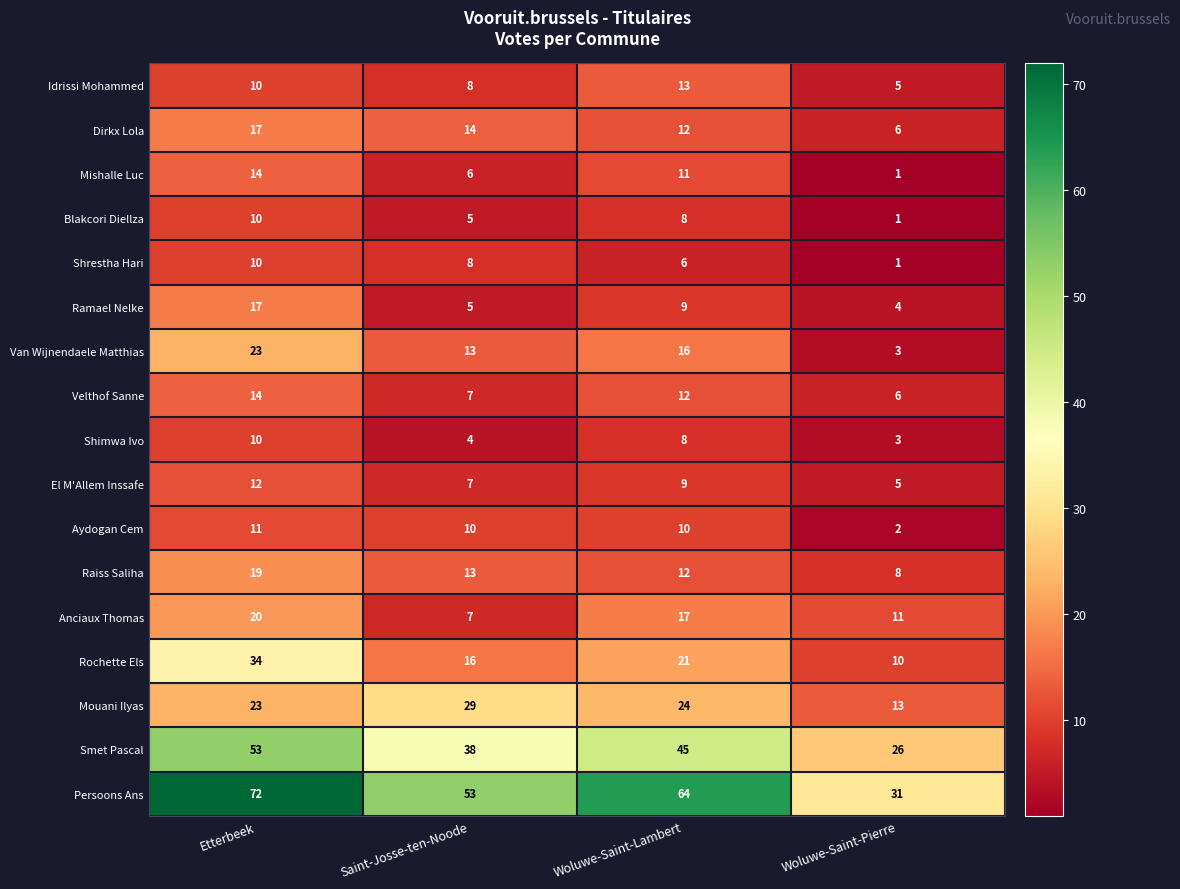

Read the Persoons Ans value at Saint-Josse-ten-Noode, to the nearest 10.

50